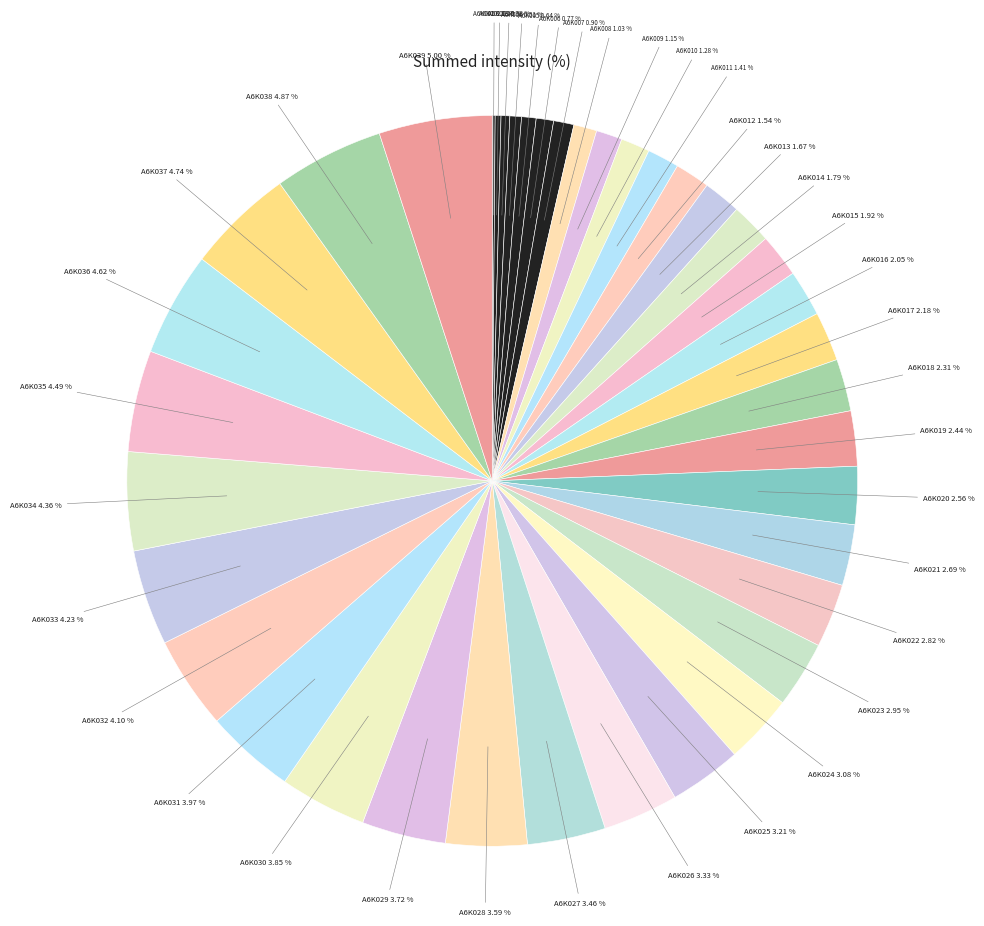

Approximately how many times larger is the value at A6K005 compared to A6K016?

0.3